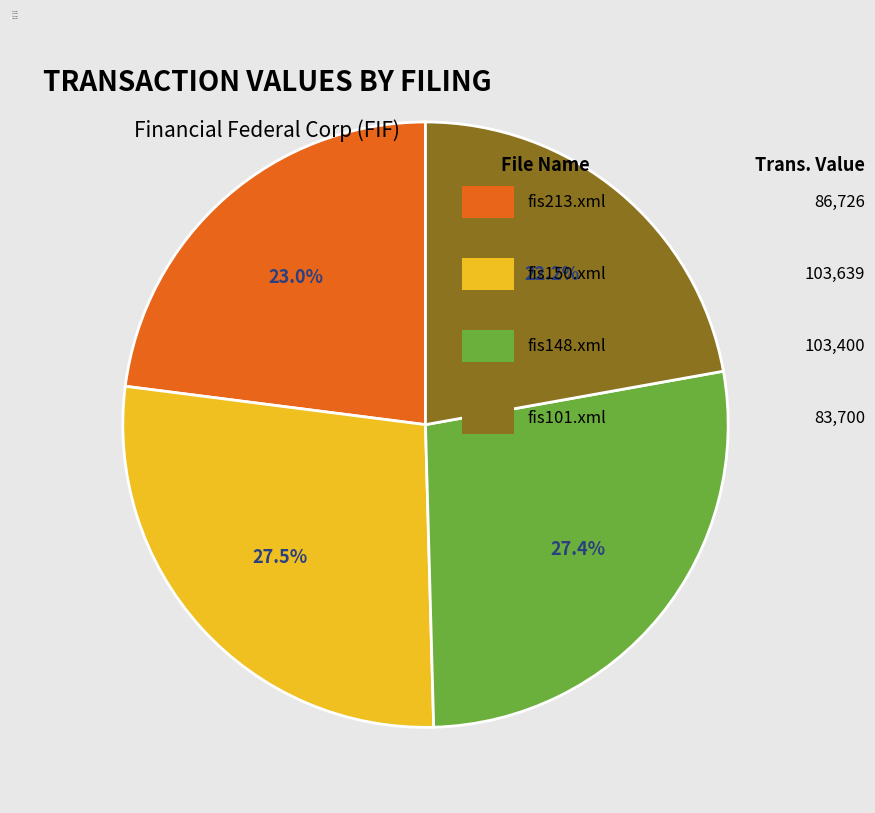

What is the ratio of the value at fis101.xml to the value at fis150.xml?

0.8